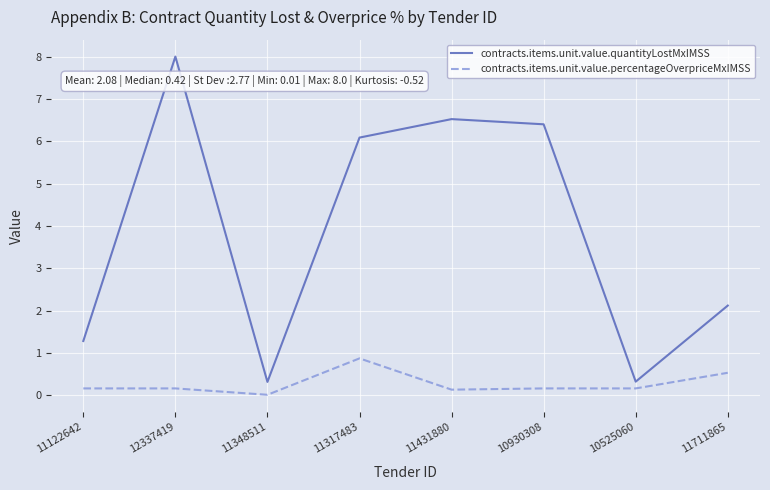

True or false: contracts.items.unit.value.percentageOverpriceMxIMSS and contracts.items.unit.value.quantityLostMxIMSS cross at least once.

False